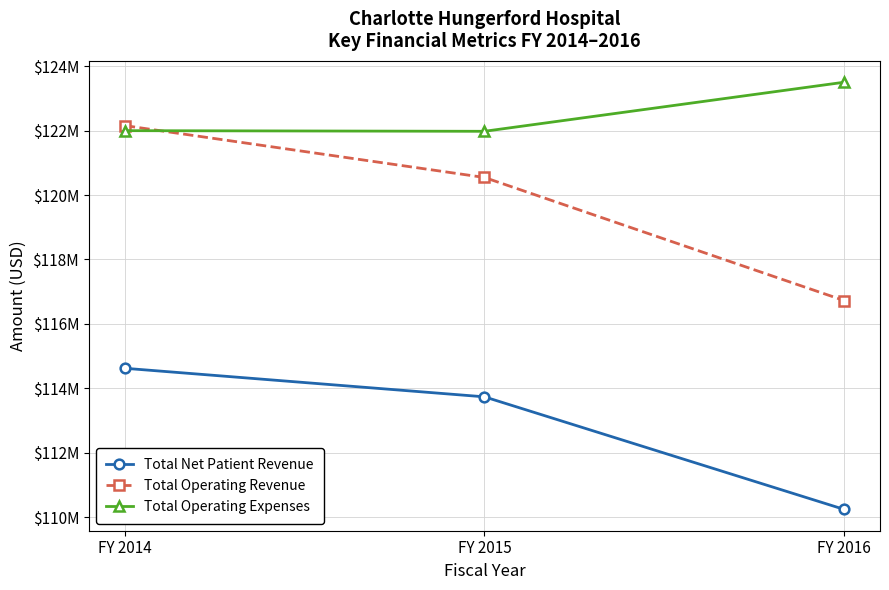

What is the total value across all series at FY 2016?

350470144